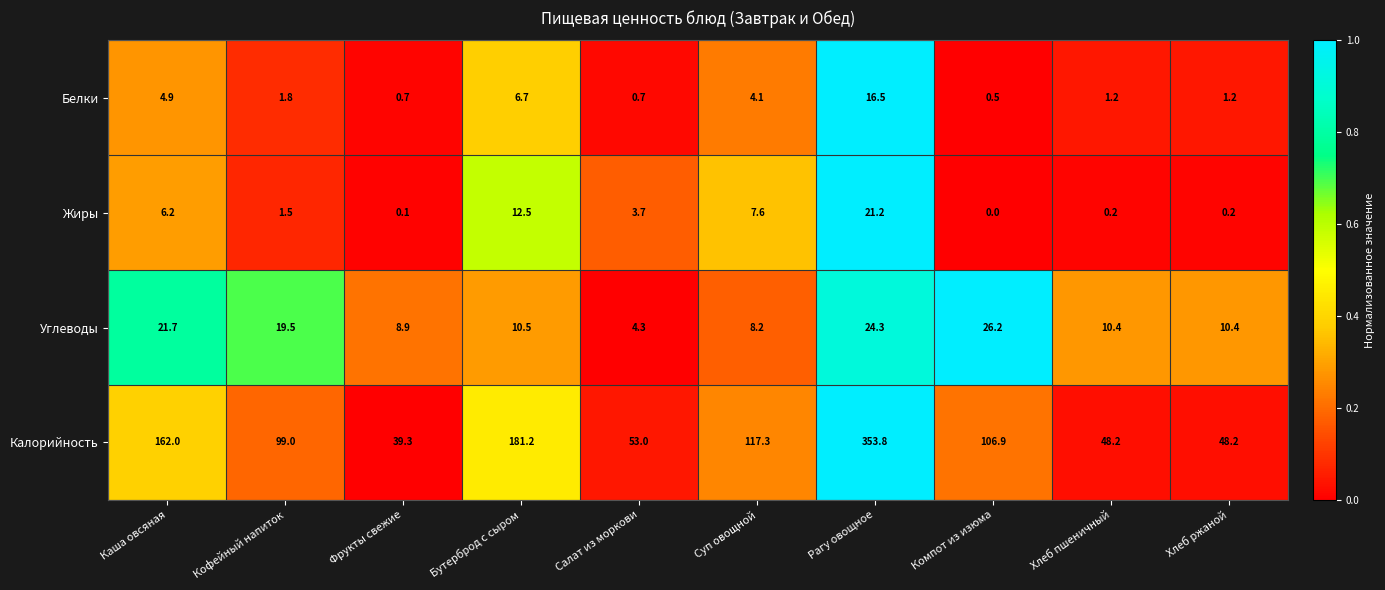

What is the total value across all series at Хлеб ржаной?

60.0